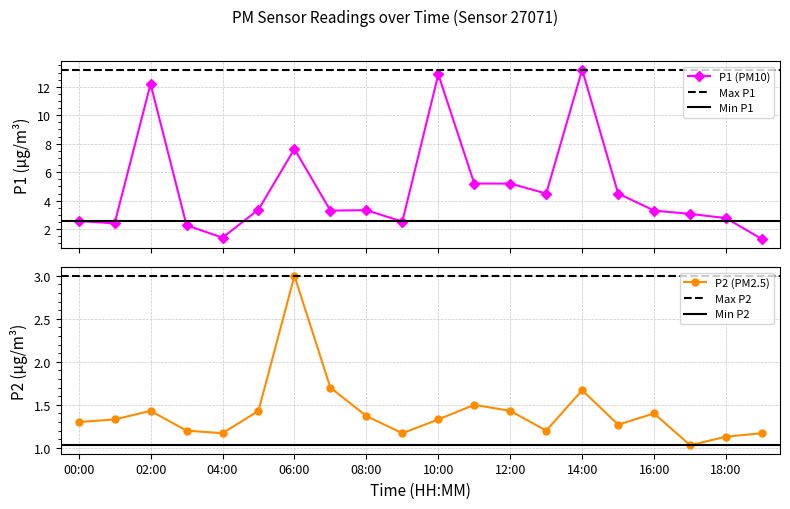

At which label is P1 closest to 7?

06:00